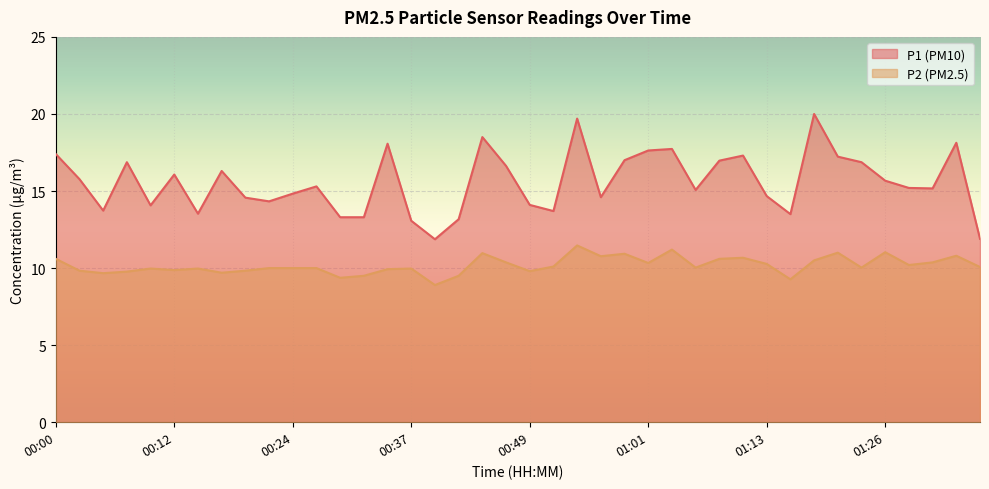

List the labels in order of P1 value, largest first.

01:18, 00:54, 00:44, 01:33, 00:34, 01:04, 01:01, 00:00, 01:11, 01:21, 00:59, 01:08, 00:07, 01:23, 00:46, 00:17, 00:12, 00:03, 01:26, 00:27, 01:28, 01:30, 01:06, 00:24, 01:13, 00:56, 00:20, 00:22, 00:49, 00:10, 00:05, 00:51, 00:15, 01:16, 00:29, 00:32, 00:42, 00:37, 01:35, 00:39